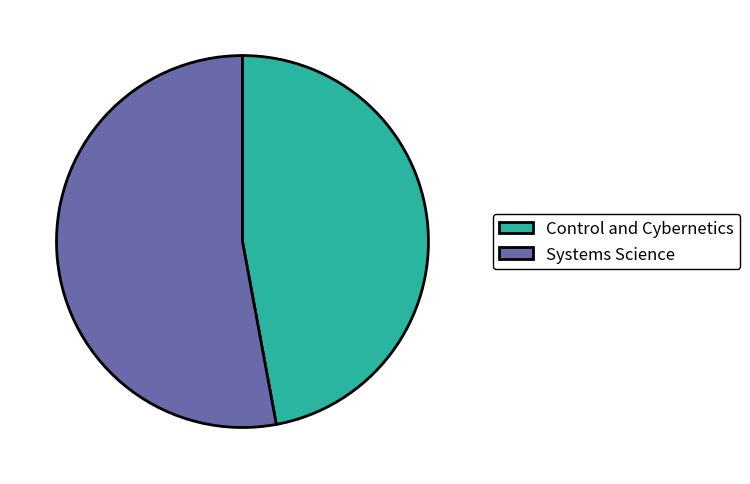

What is the largest slice in the pie chart?

Systems Science